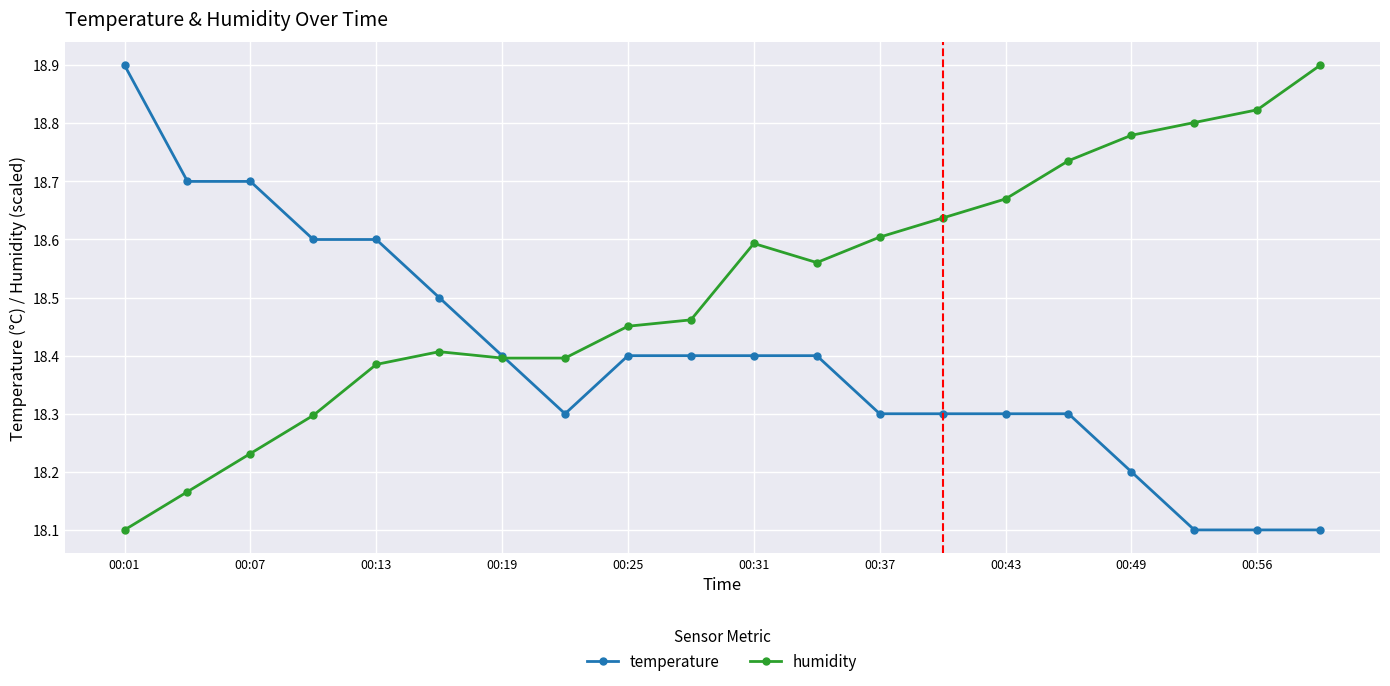

How many times do humidity and temperature cross each other?

1